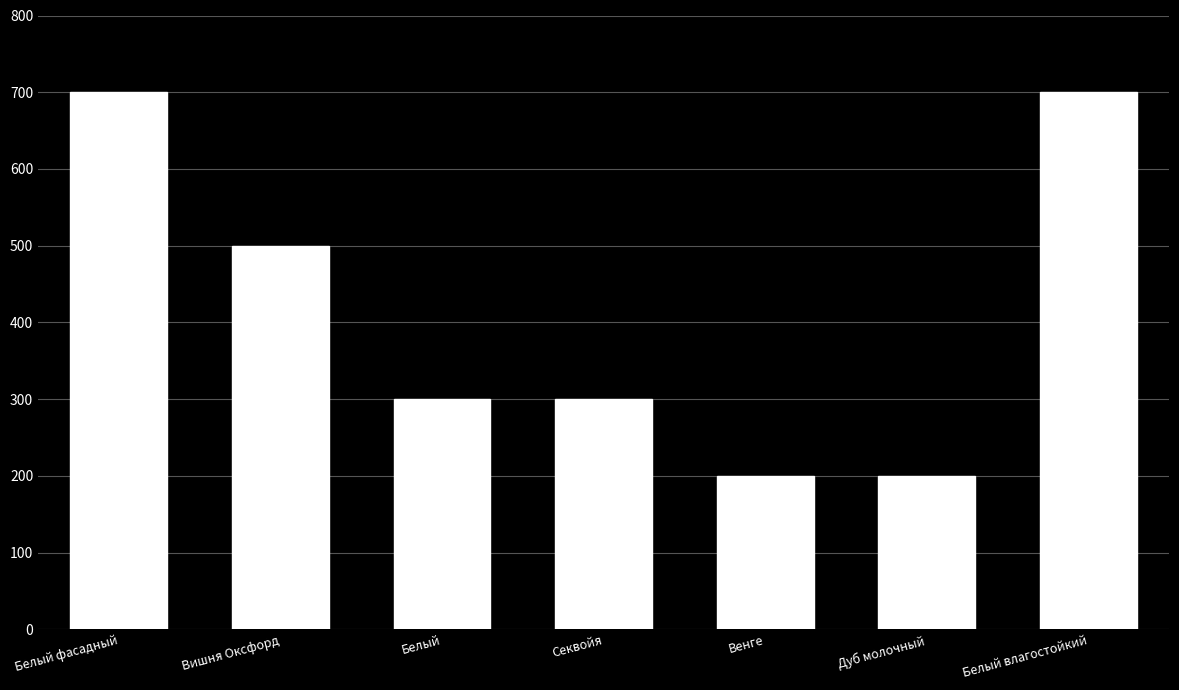

What is the label of the 5th bar from the left?

Венге